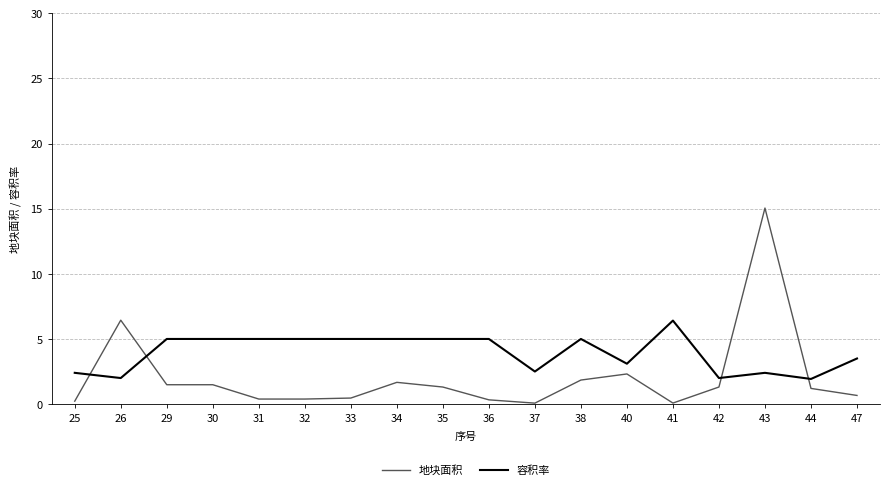

Between 33 and 47, which series saw the biggest shift?

容积率